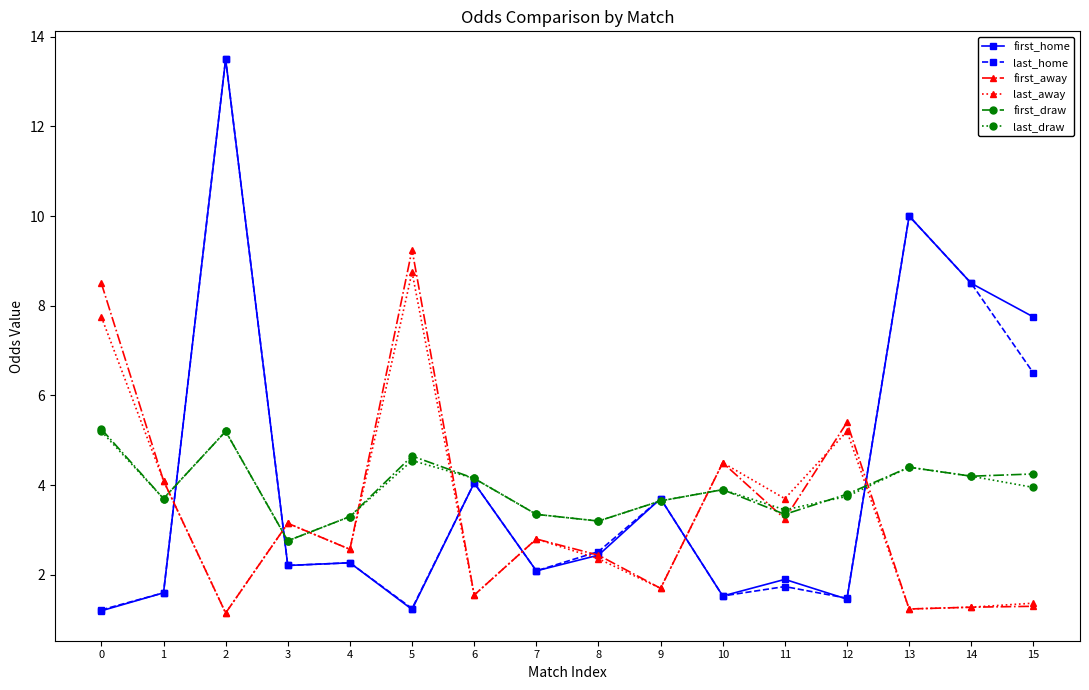

What is the total value across all series at 5?

29.7